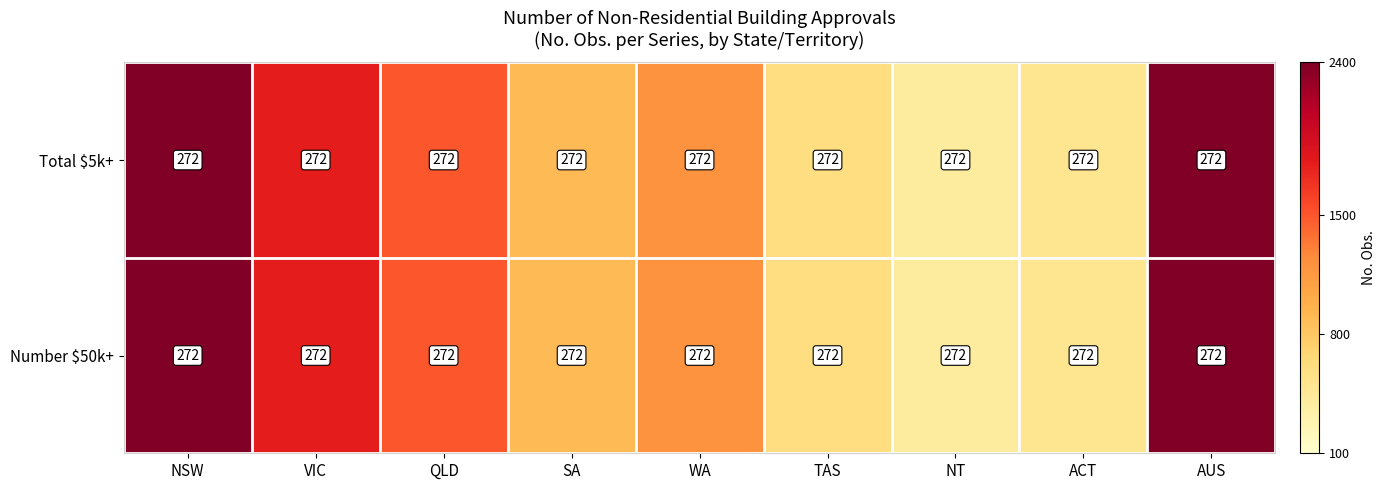

At which label is Total $5k+ closest to 1400?

QLD